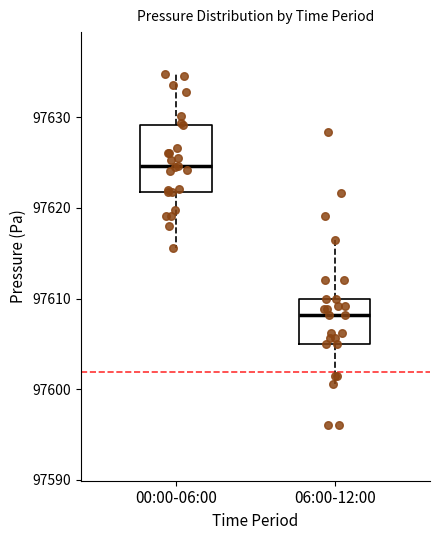

Reading left to right, transcribe this box plot: for each box, give where its median line is, the range the box spans, and where its two whiskers end, as read against the y-axis. The values are not printed on the chart, so give them approximately, as read against the axis.

00:00-06:00: median 97625, box 97622 to 97629, whiskers 97616 to 97635
06:00-12:00: median 97608, box 97605 to 97610, whiskers 97601 to 97616